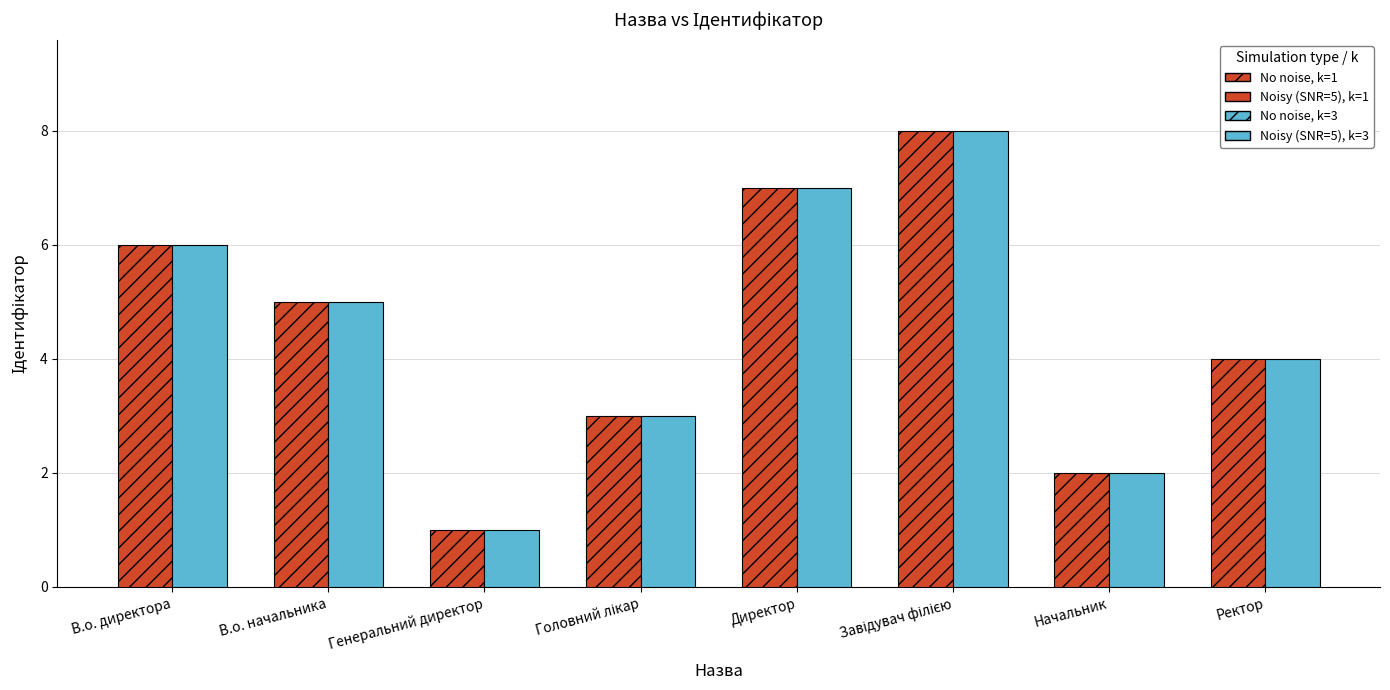

What is the greatest value displayed?

8